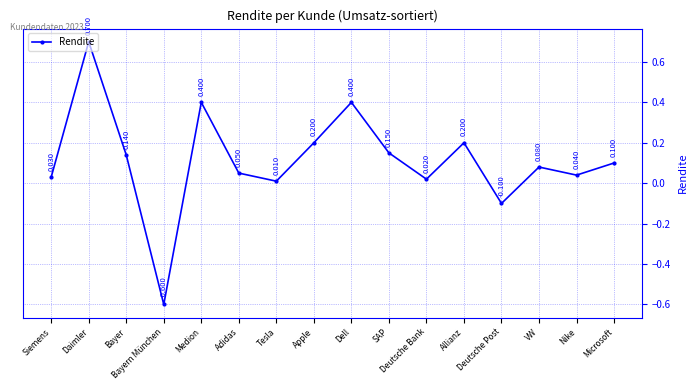

At which category does the data reach its first local valley?

Bayern München